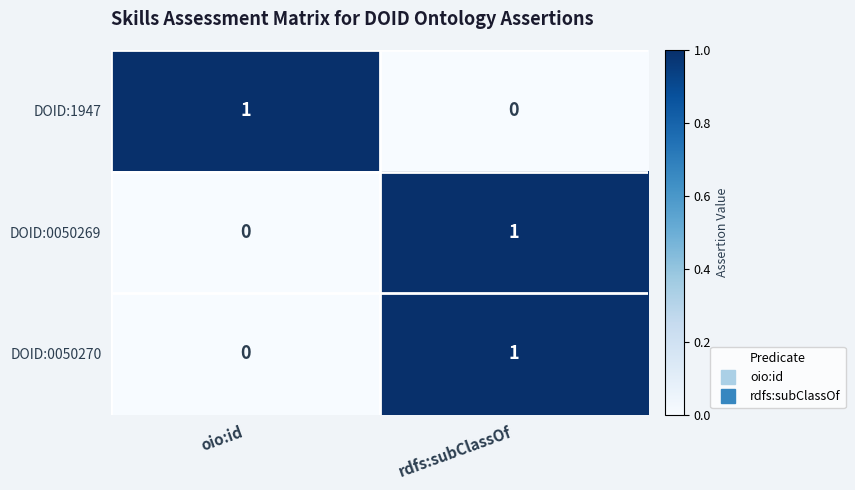

Where is DOID:0050269 nearest to the value 0?

oio:id